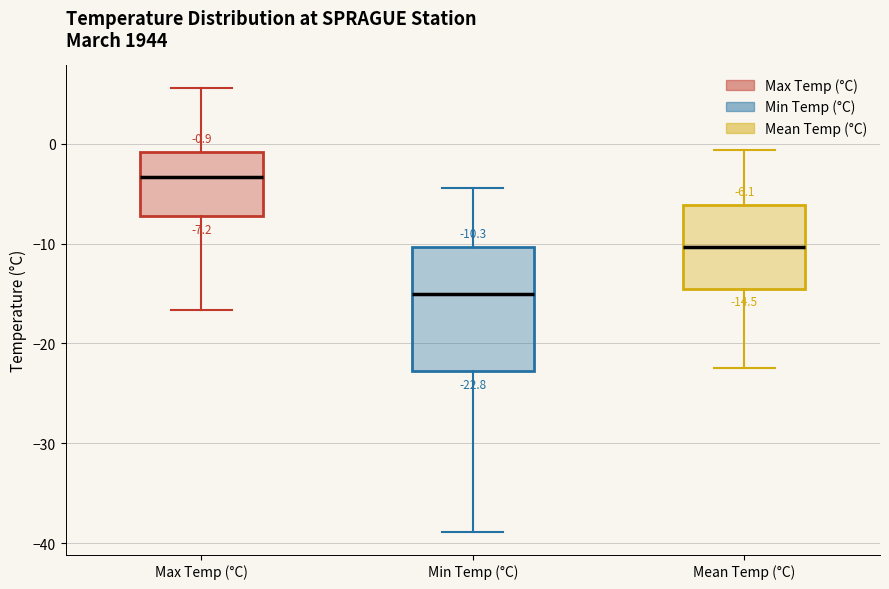

Comparing the boxes themselves (not the whiskers), which one is the tallest?

Min Temp (°C)